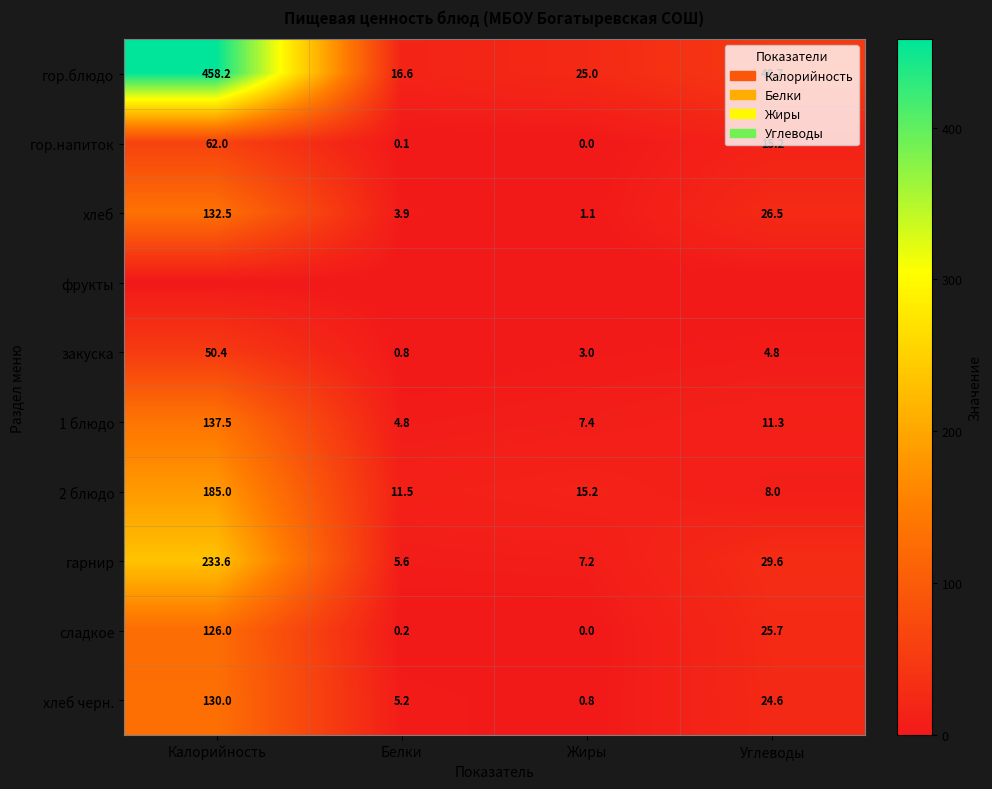

List the labels in order of гарнир value, smallest first.

Белки, Жиры, Углеводы, Калорийность